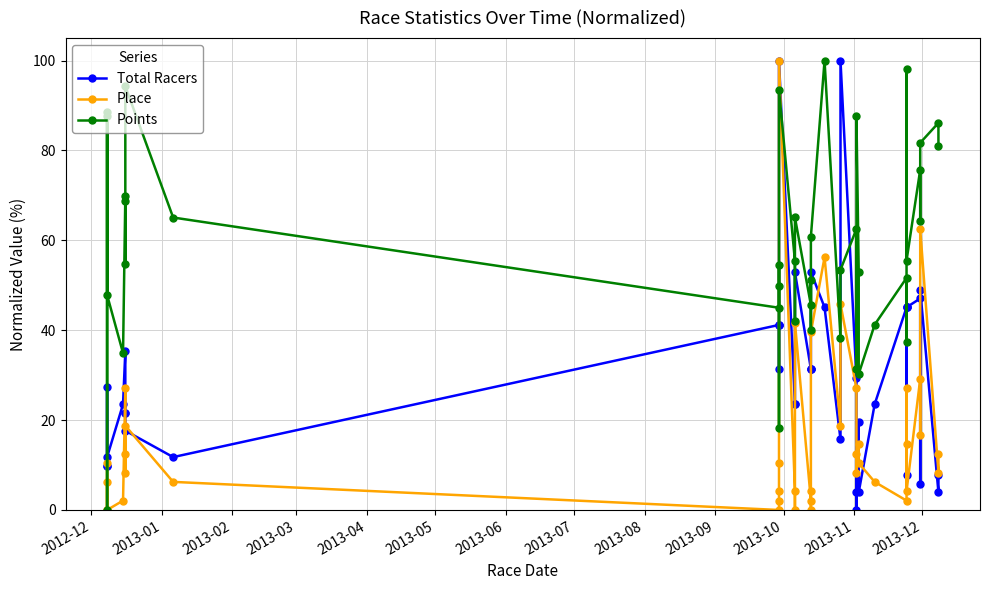

True or false: Place has a value of 37.8 at 2013-10.

False